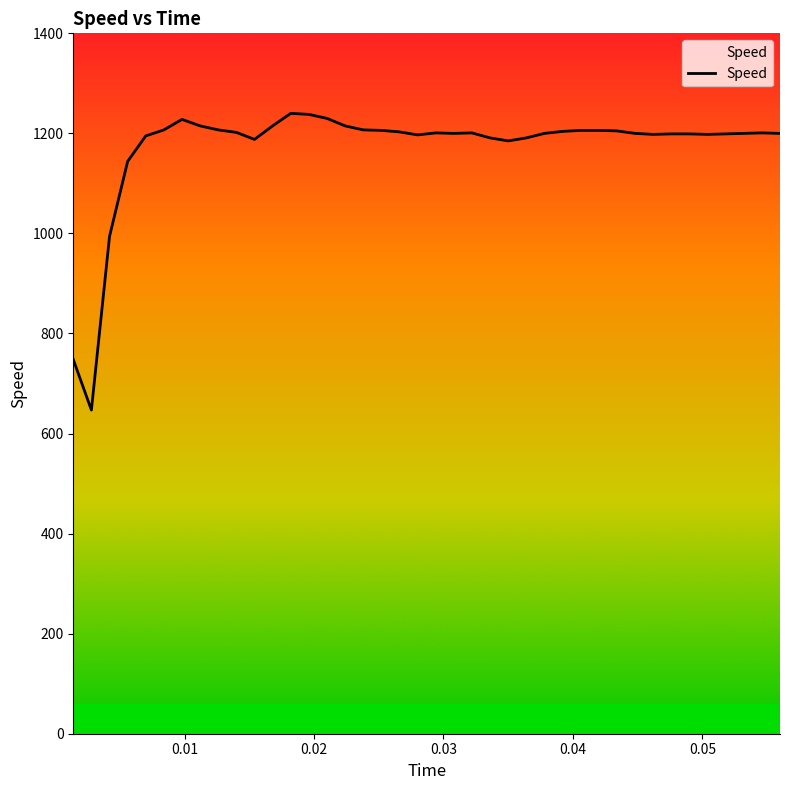

What is the greatest value displayed?

1240